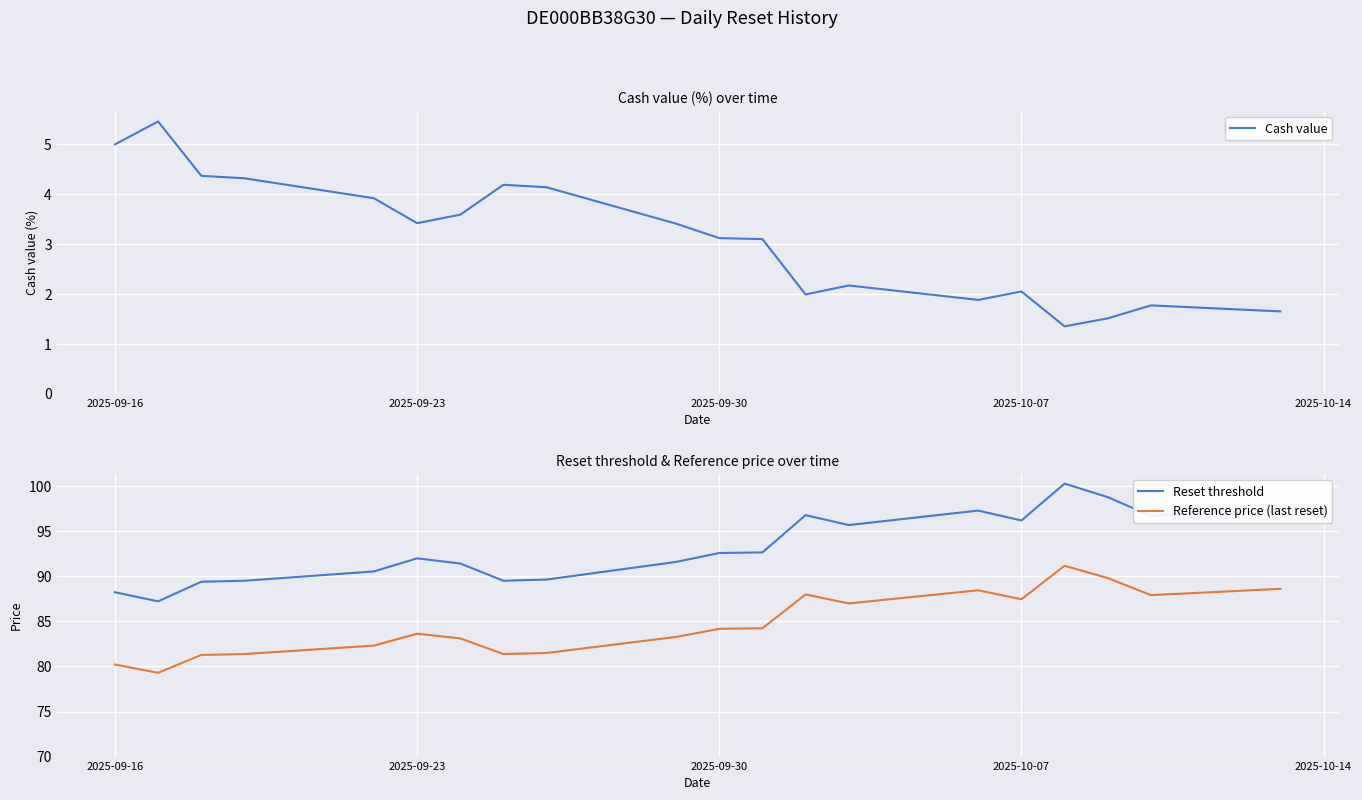

Does the chart display data point markers on the line(s)?

No